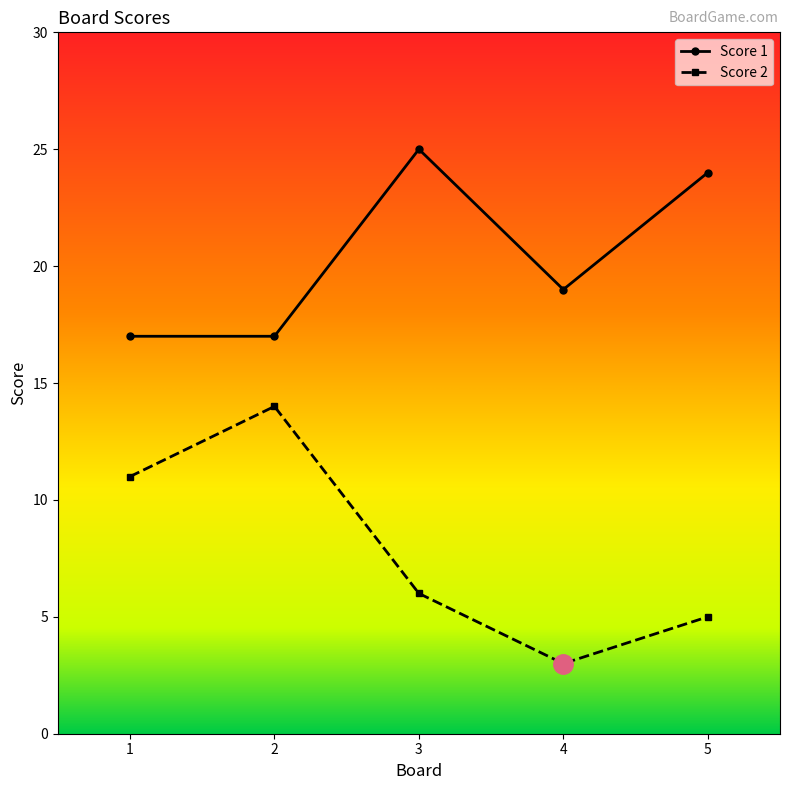

At which label does Score 1 first exceed 19?

3